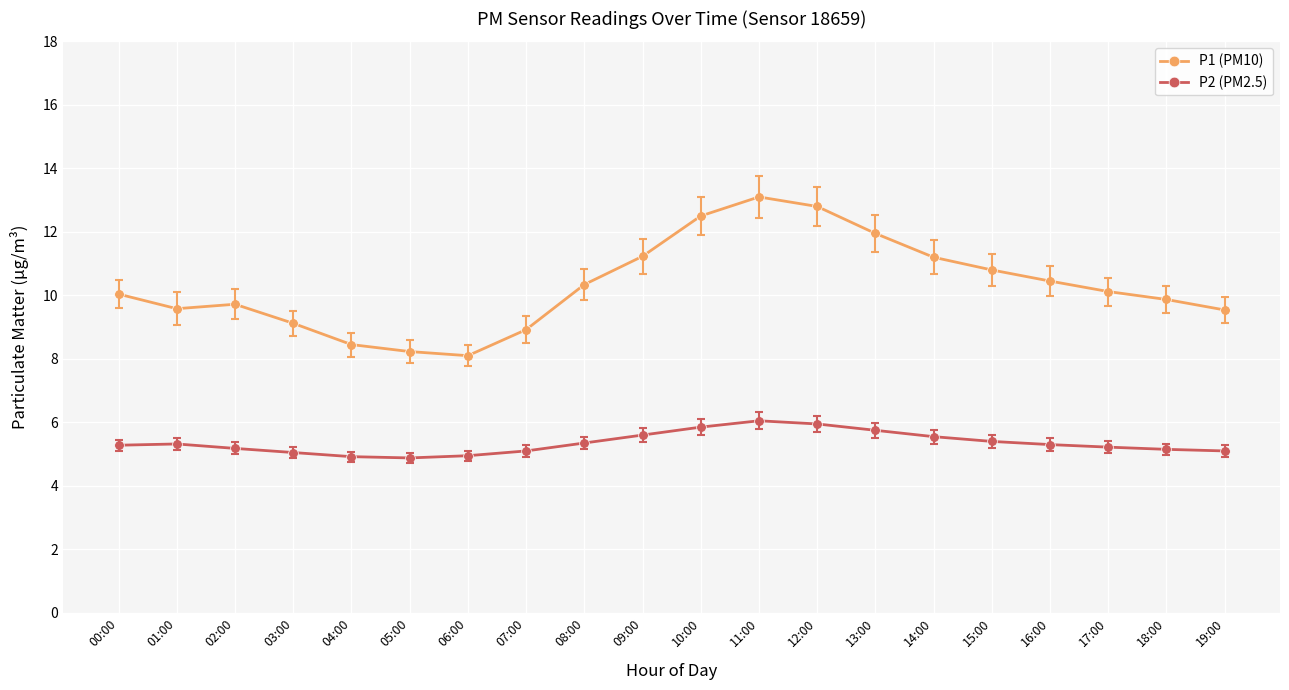

What is the minimum value shown in the chart?

4.9